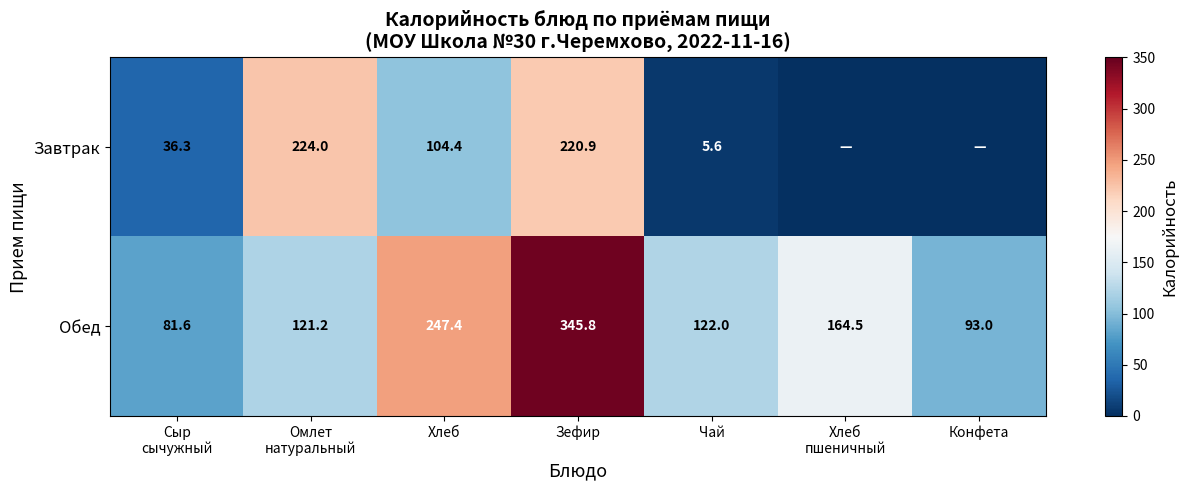

Is it true that Обед equals 64.9 at Чай?

False